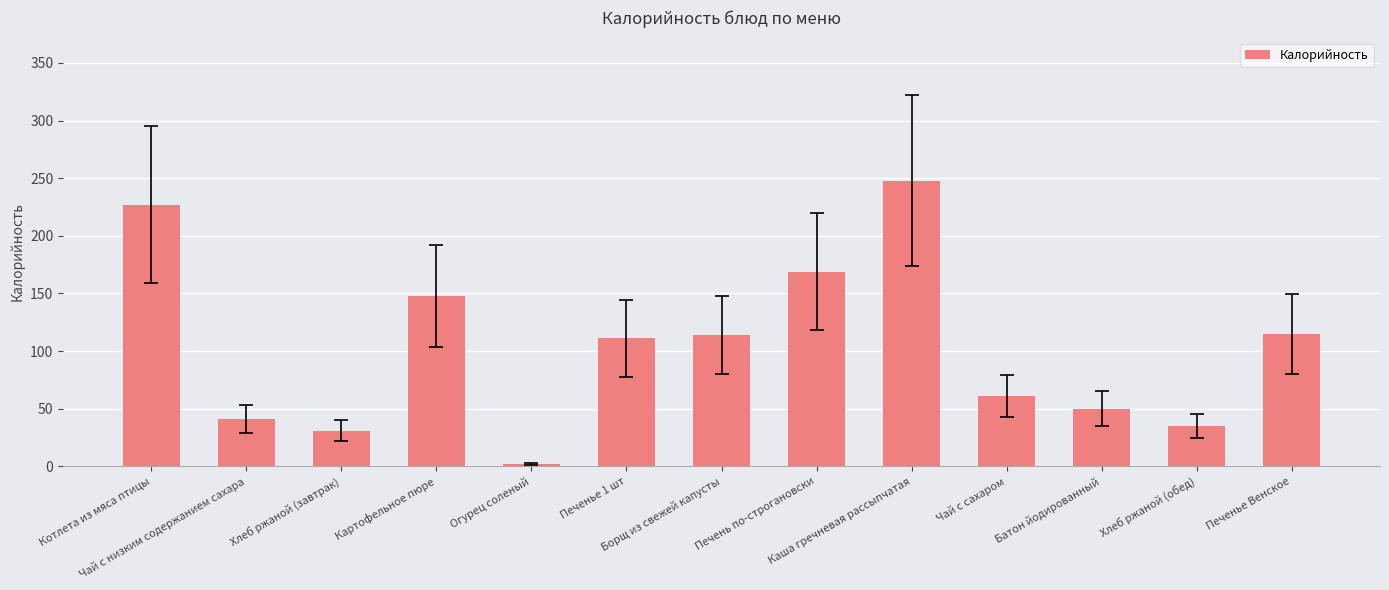

What is the value of the 11th bar from the left?

50